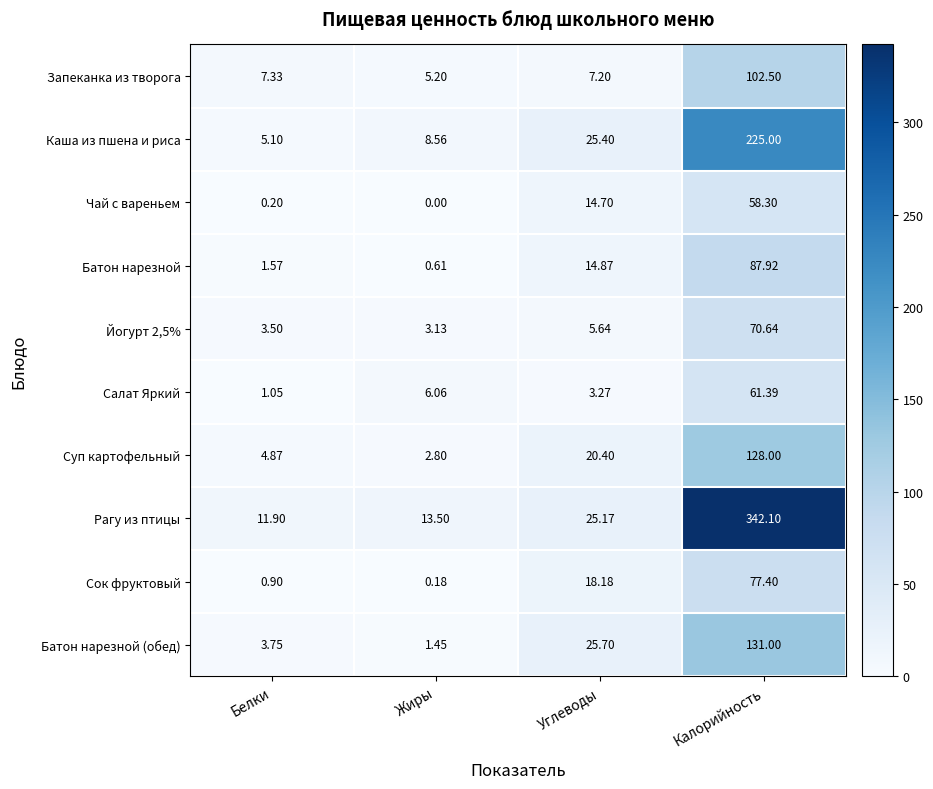

Which series has the largest total across all categories?

Рагу из птицы